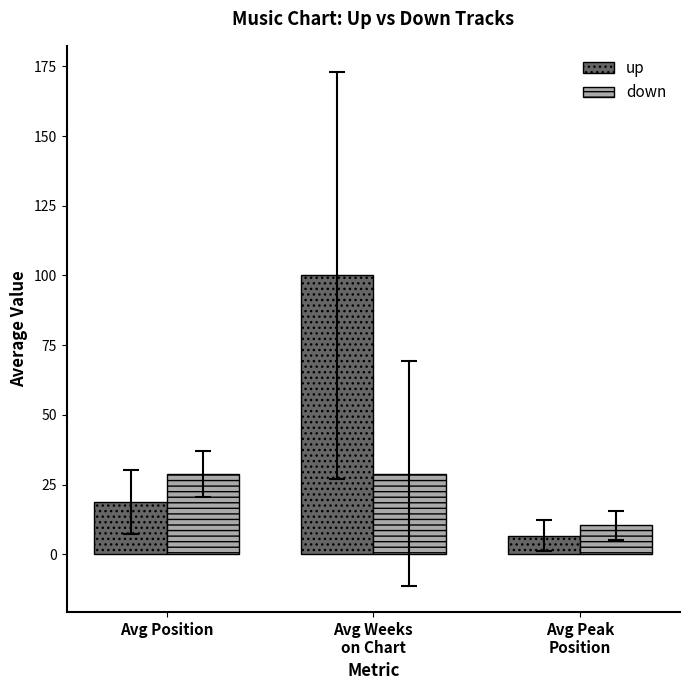

Reading left to right, what are all the values shown in this chart?

up: 18.7	100.0	6.7
down: 28.9	28.9	10.4